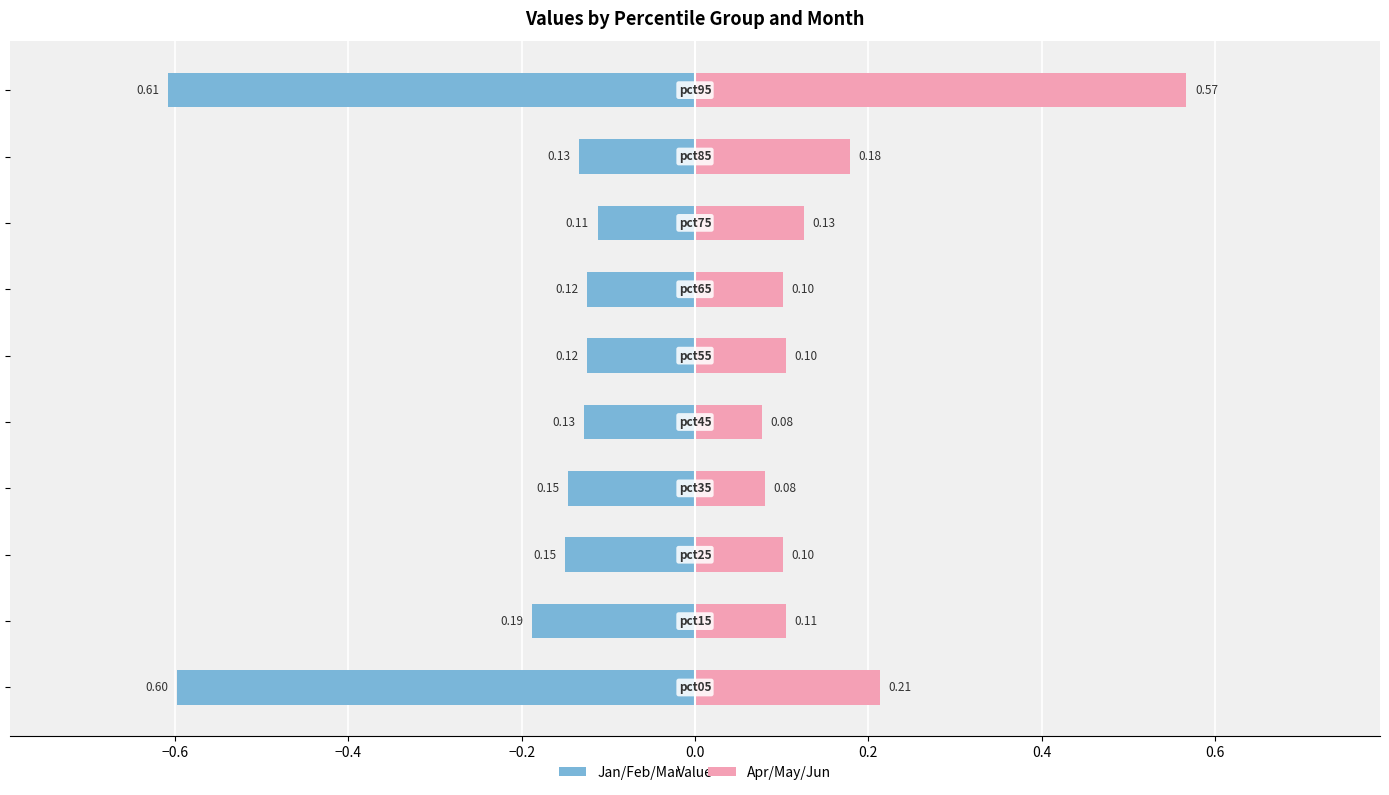

What is the lowest value of the Apr/May/Jun (Pink) series?

0.1